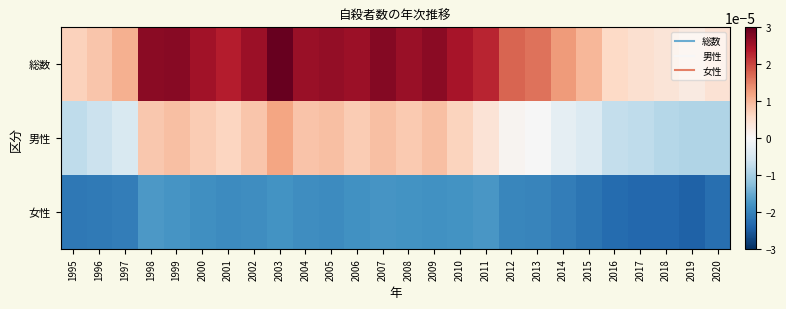

How many categories are shown in the chart?

26